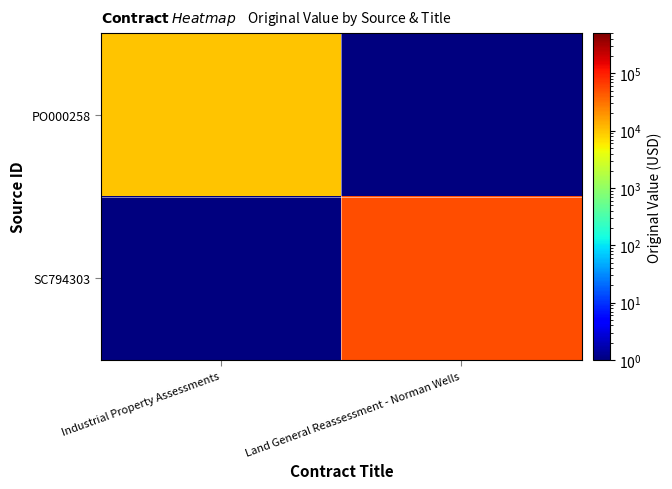

Which series has the largest range (max minus min)?

SC794303